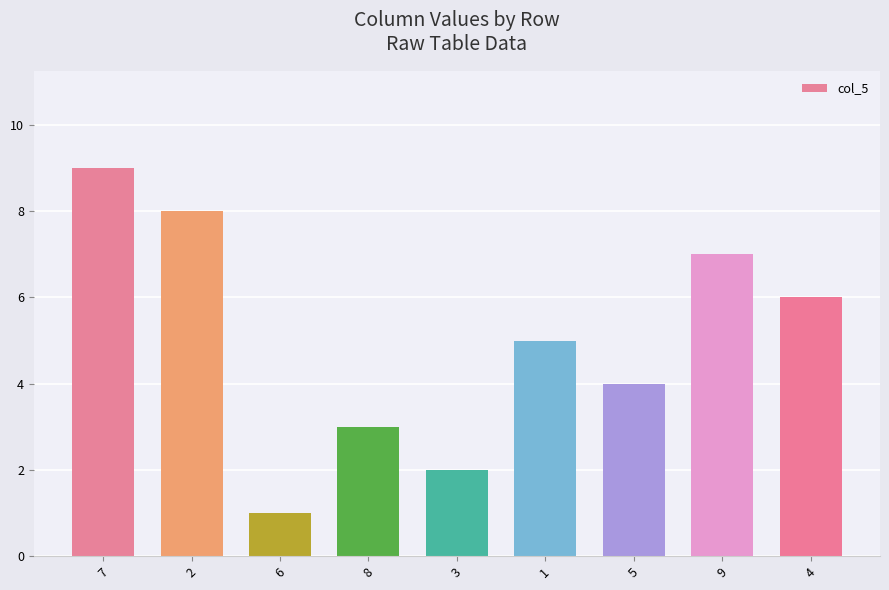

Between 2 and 7, which is larger?

7